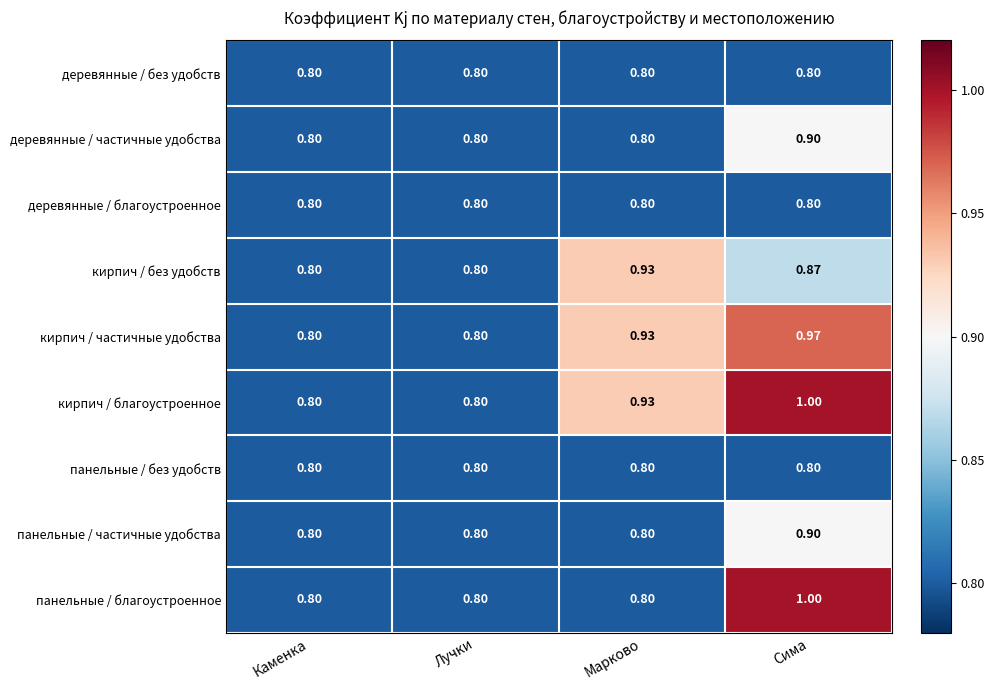

Which series has the largest total across all categories?

кирпич / благоустроенное